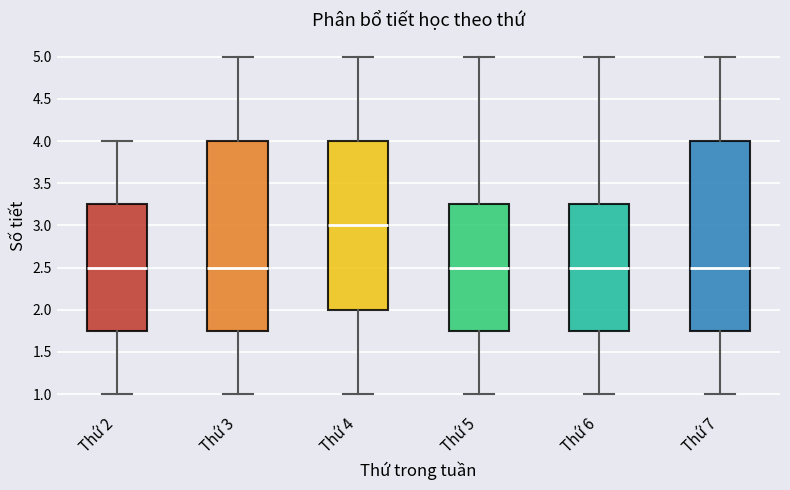

Reading left to right, read every box against the y-axis: the position of its median line, the range the box covers, and the ends of its whiskers. The values are not printed on the chart, so give them approximately, as read against the axis.

Thứ 2: median 2.50, box 1.75 to 3.25, whiskers 1.00 to 4.00
Thứ 3: median 2.50, box 1.75 to 4.00, whiskers 1.00 to 5.00
Thứ 4: median 3.00, box 2.00 to 4.00, whiskers 1.00 to 5.00
Thứ 5: median 2.50, box 1.75 to 3.25, whiskers 1.00 to 5.00
Thứ 6: median 2.50, box 1.75 to 3.25, whiskers 1.00 to 5.00
Thứ 7: median 2.50, box 1.75 to 4.00, whiskers 1.00 to 5.00